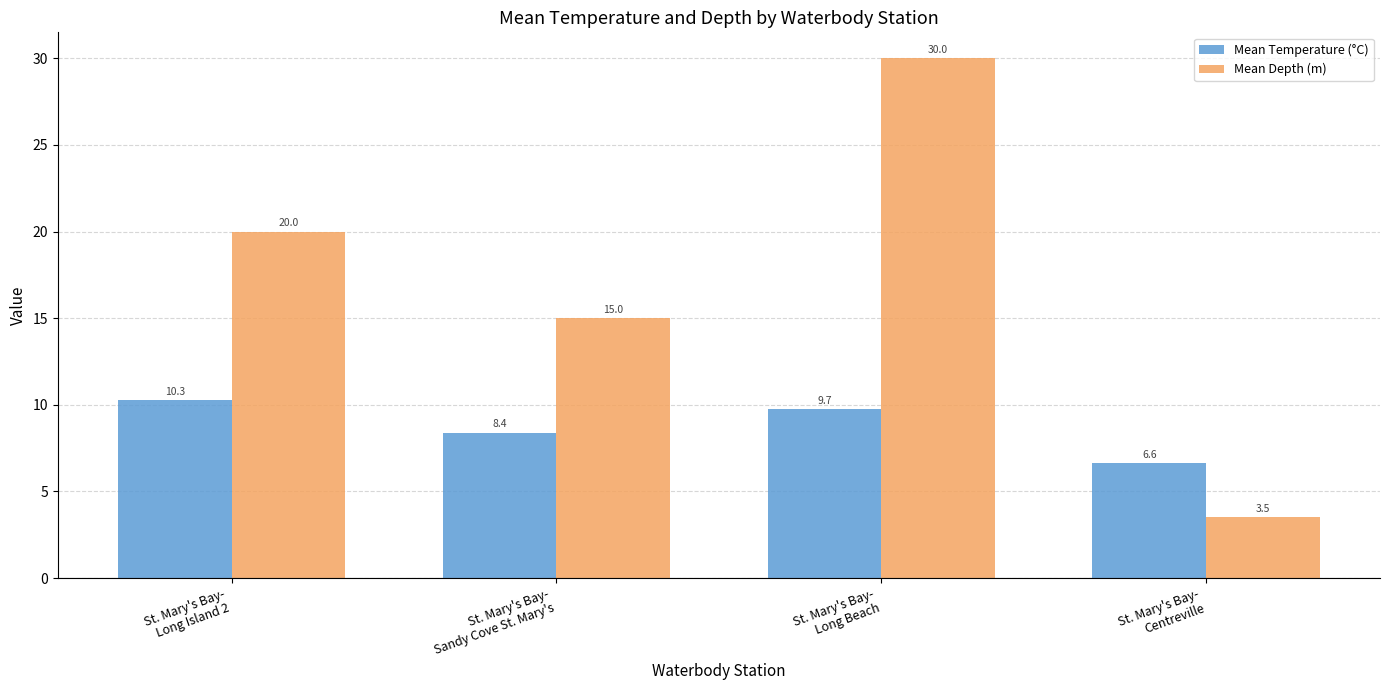

Which series has the widest spread of values?

Mean Depth (m)